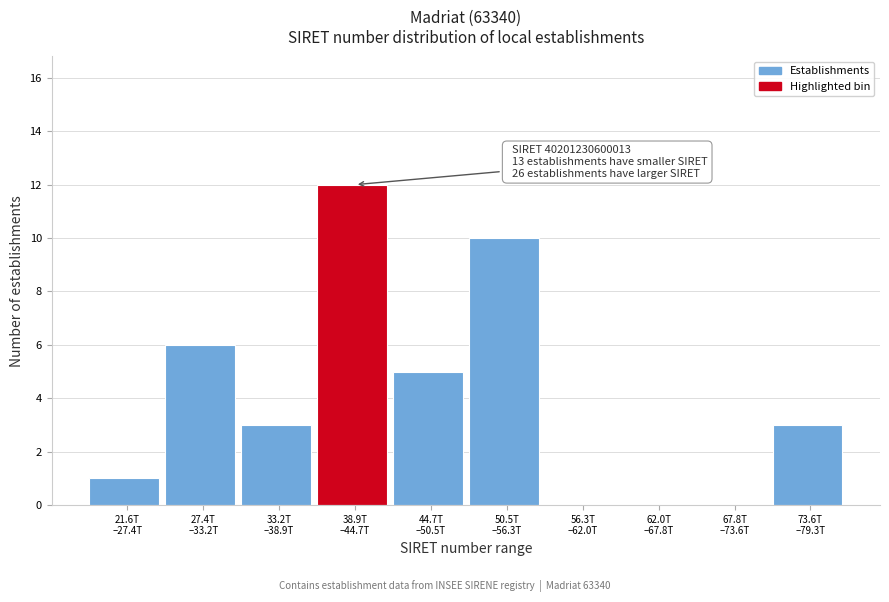

What is the greatest value displayed?

12